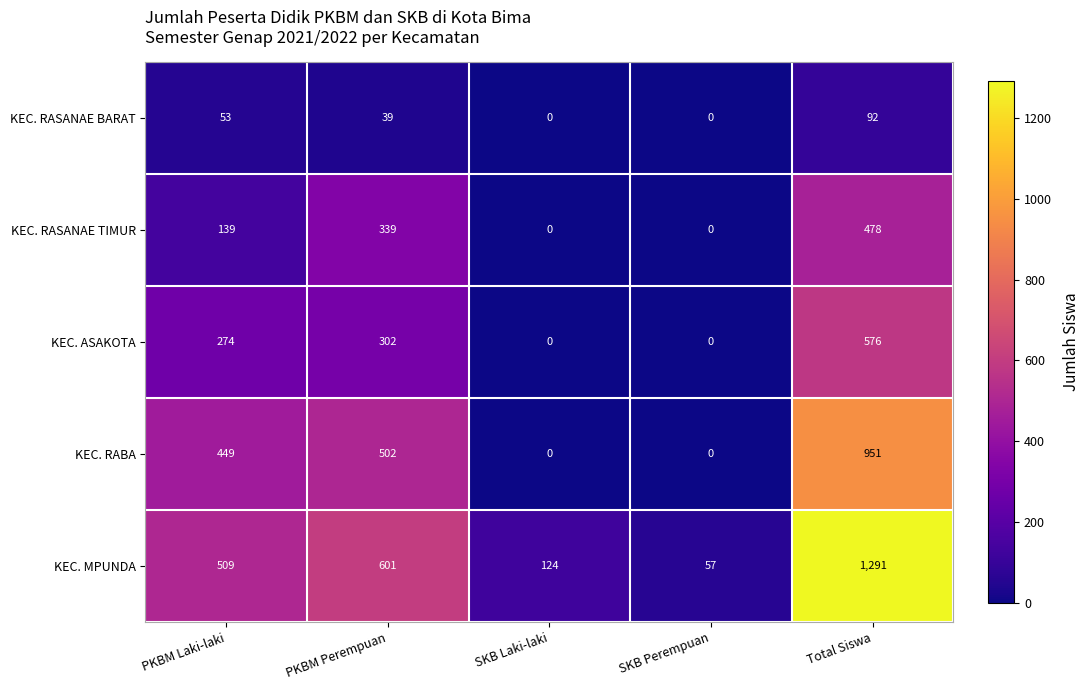

List the series in order of their peak value, highest first.

KEC. MPUNDA, KEC. RABA, KEC. ASAKOTA, KEC. RASANAE TIMUR, KEC. RASANAE BARAT